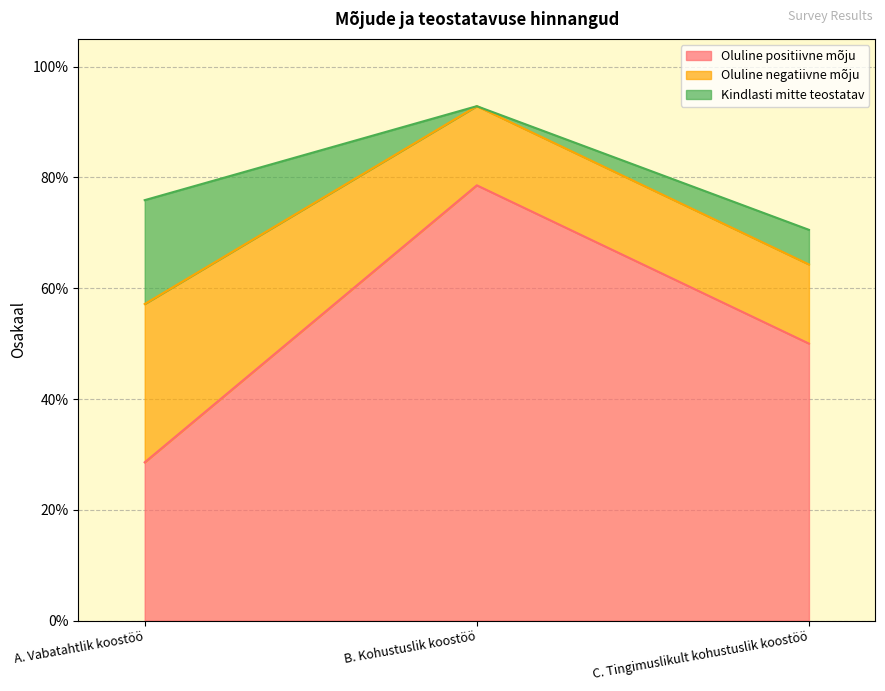

Between A. Vabatahtlik koostöö and B. Kohustuslik koostöö, which series saw the biggest shift?

Oluline positiivne mõju